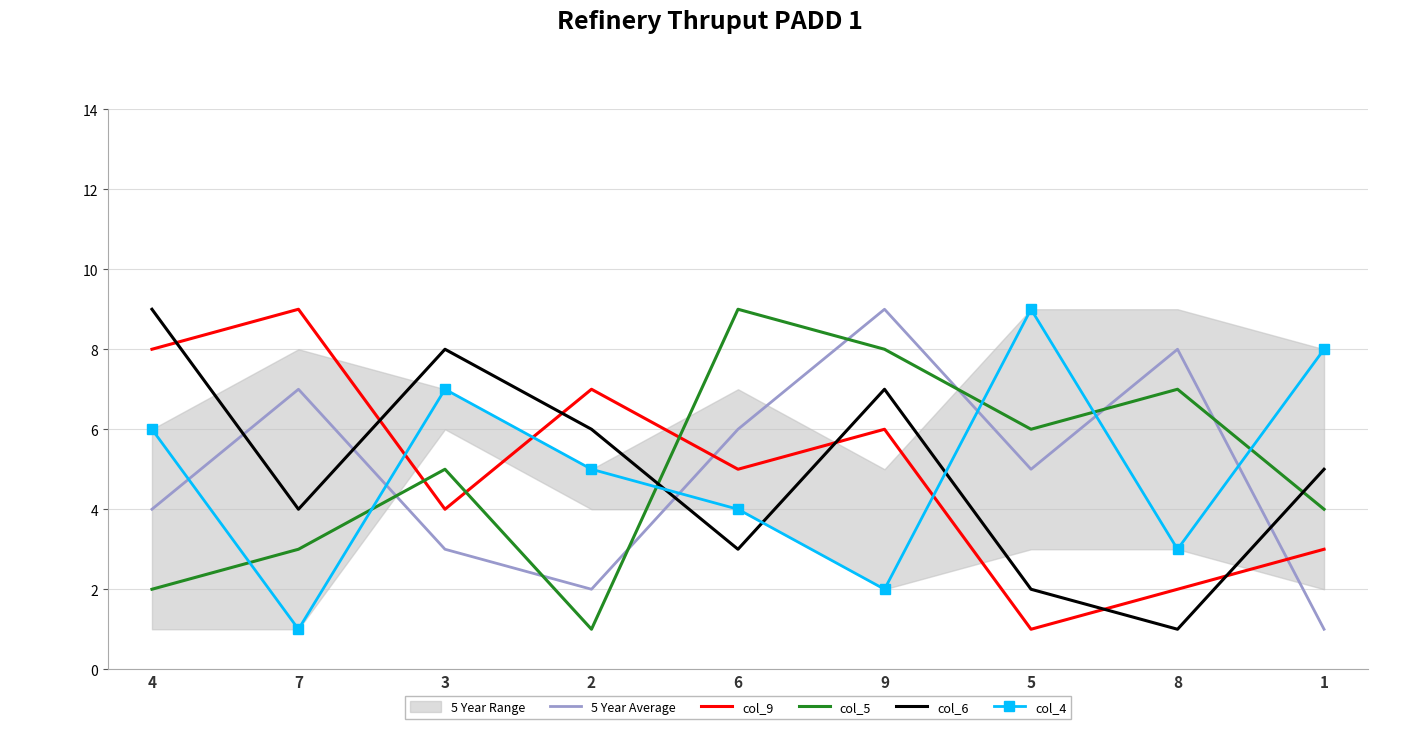

What is the value of the col_6 point at the 1st from the left?

9